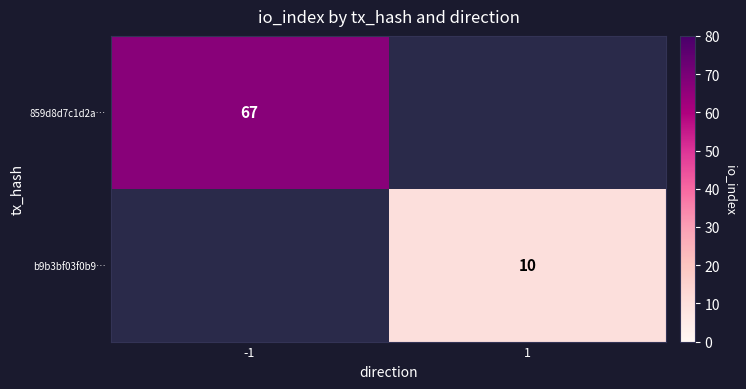

At how many categories does at least one series exceed 24?

1